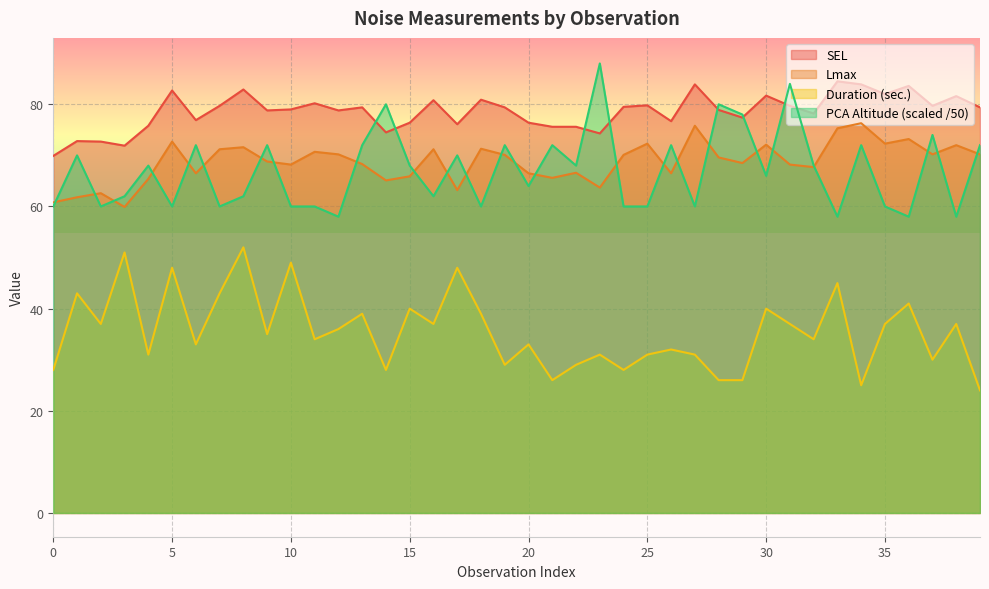

Is the value of PCA Altitude (ft.) at SYV-01 greater than the value of Duration (sec.) at SYV-01?

Yes